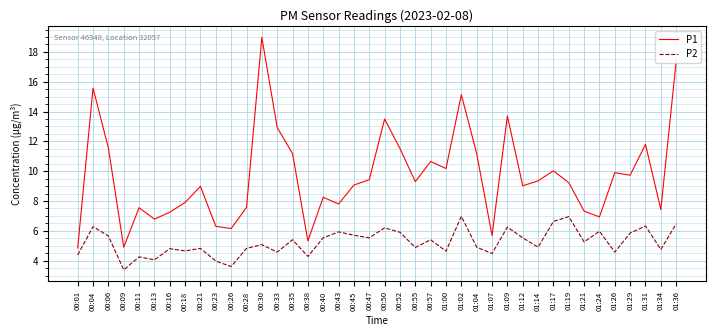

Which category has the highest value in the P1 series?

00:30